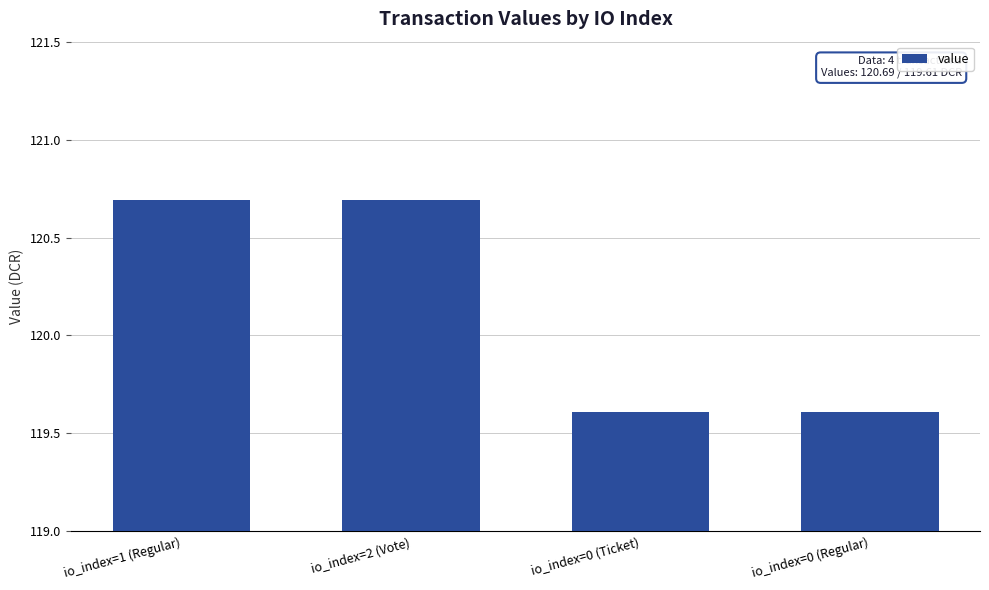

What is the change in value from io_index=1 (Regular) to io_index=0 (Regular)?

-1.1